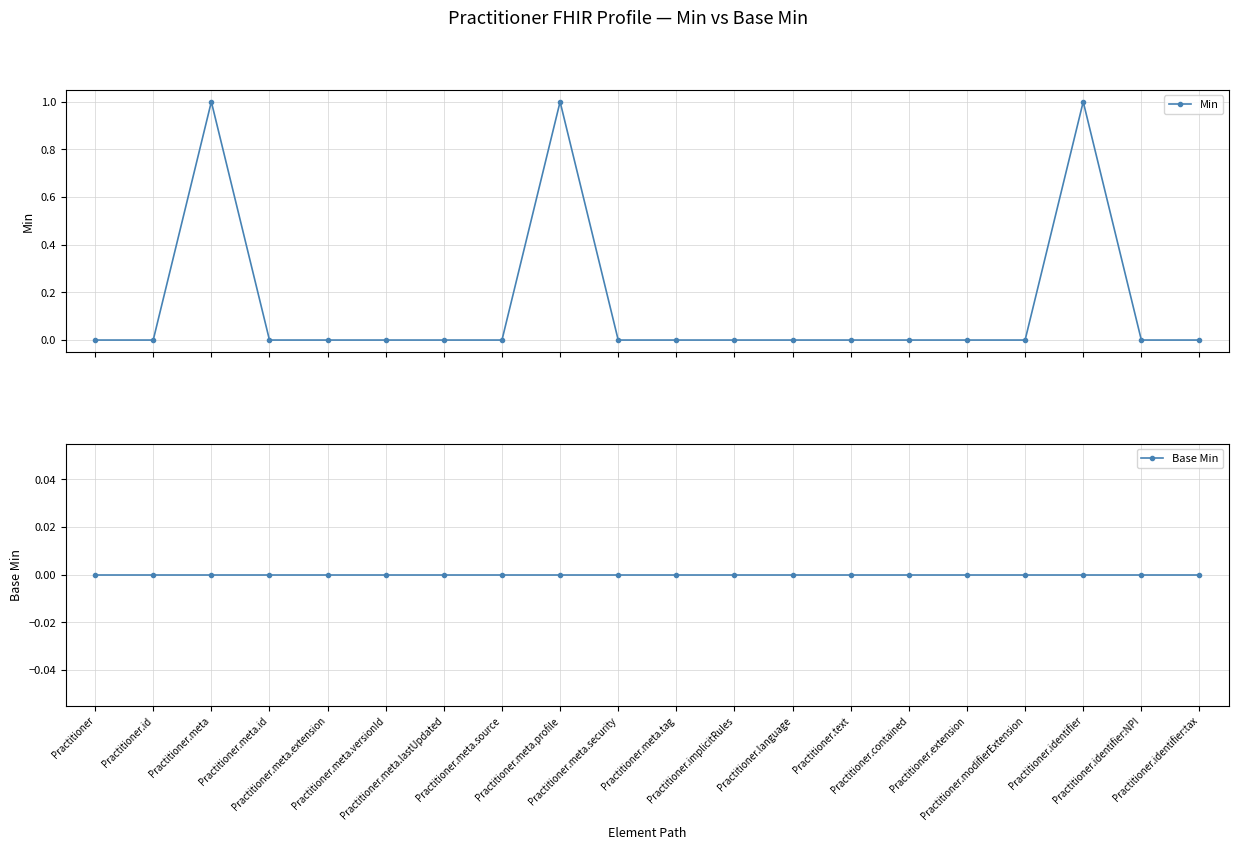

Between Practitioner and Practitioner.meta.profile, which series saw the biggest shift?

Min